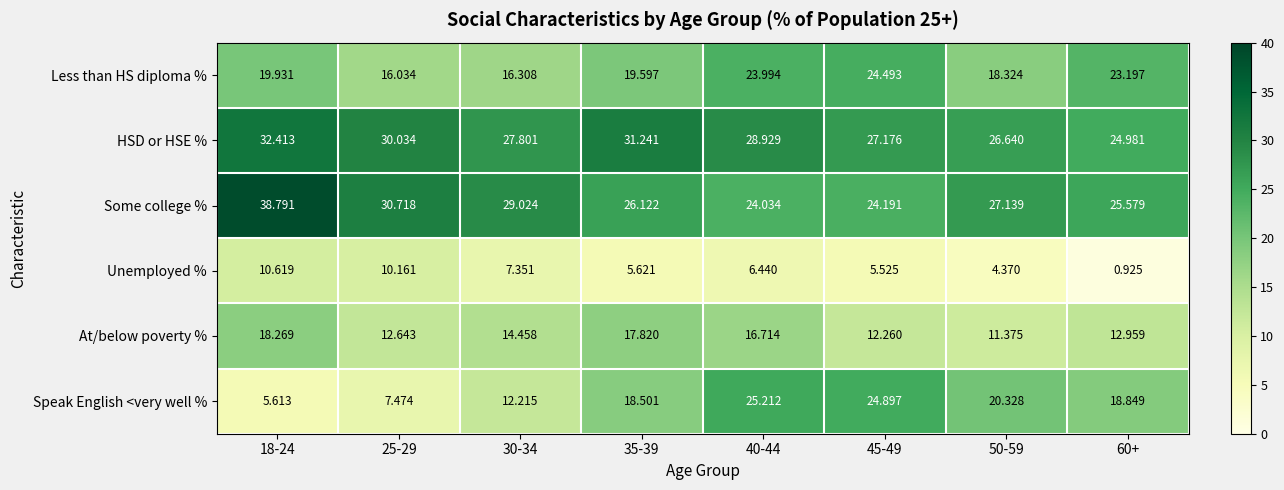

Count the number of categories in the chart.

8